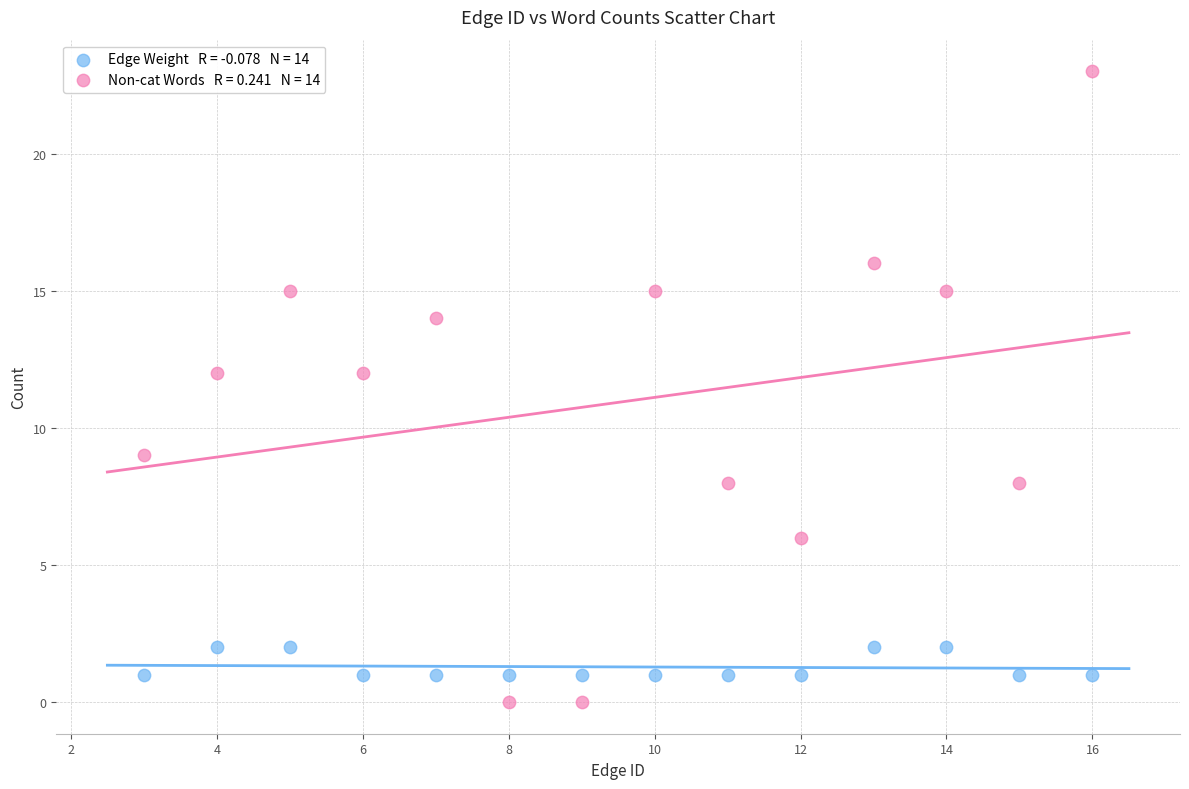

Across all data points, what is the range of X values (max minus min)?

13